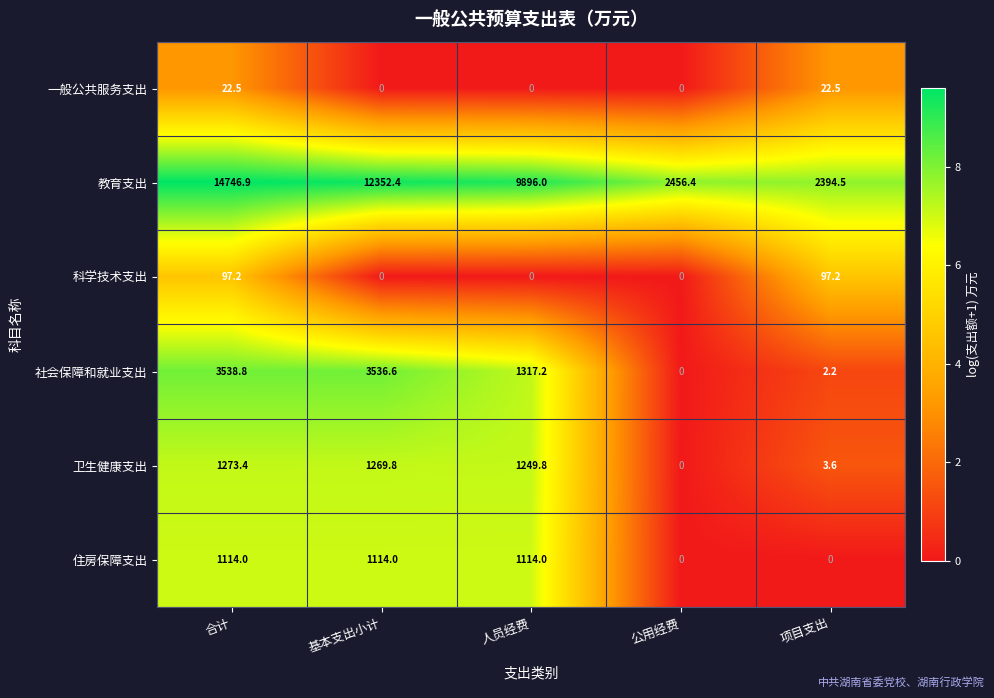

The value of 教育支出 at 人员经费 is 9896.0. True or false?

True